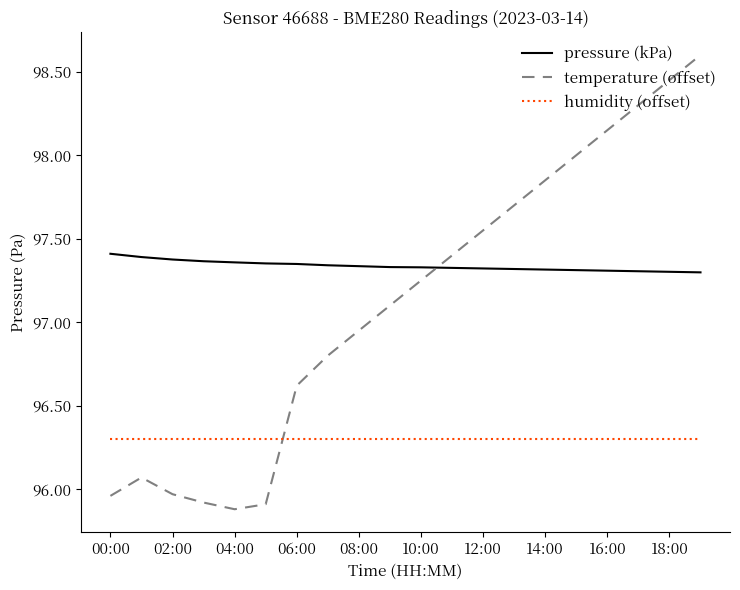

What are all the series names shown in the legend?

pressure (kPa), temperature (offset), humidity (offset)